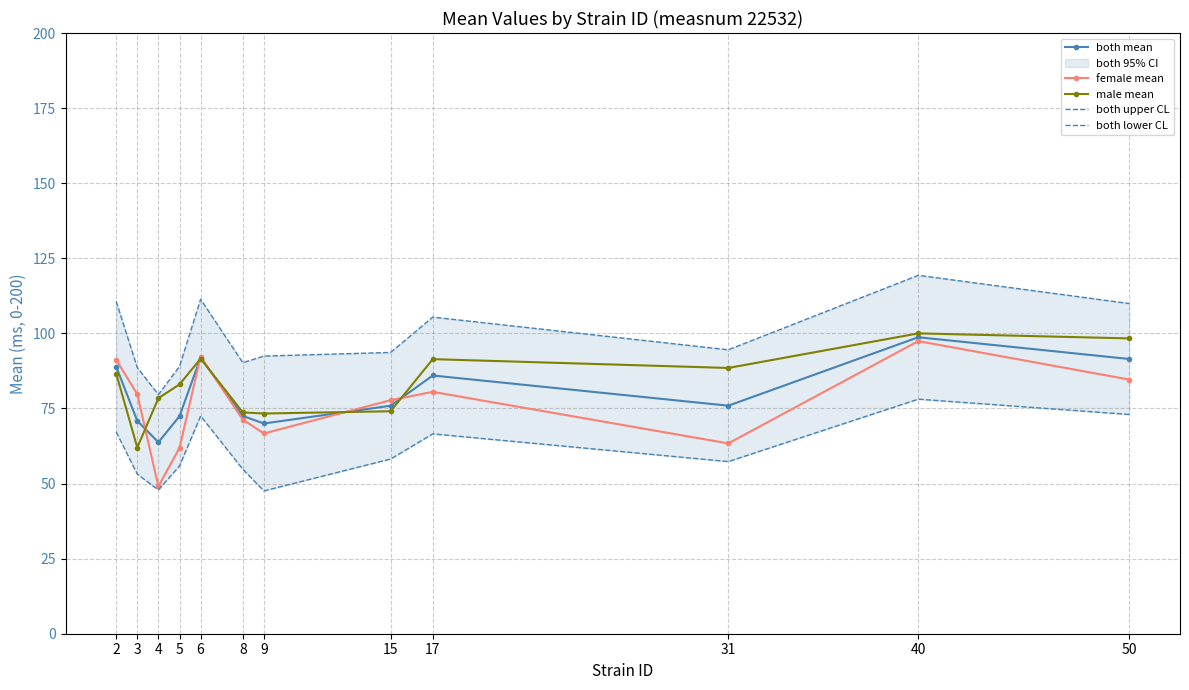

True or false: male mean and both lower CL cross at least once.

False